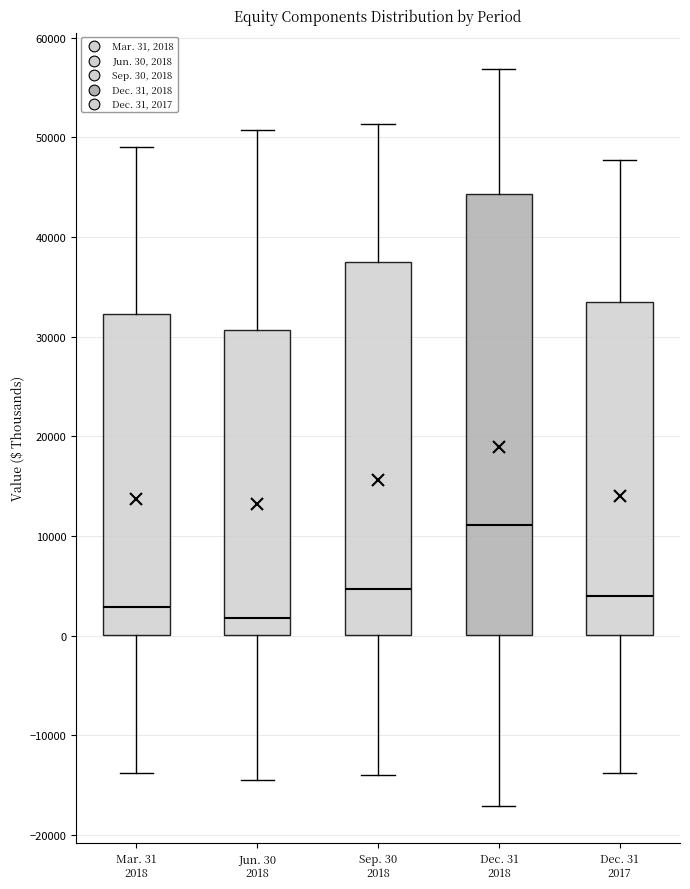

Which box has the lowest median line?

Jun. 30 2018